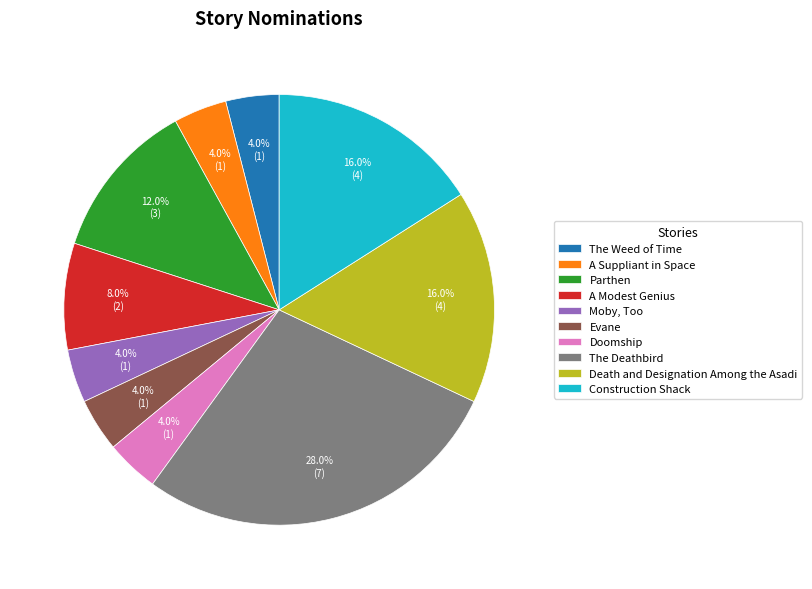

What is the ratio of the value at The Deathbird to the value at The Weed of Time?

7.0